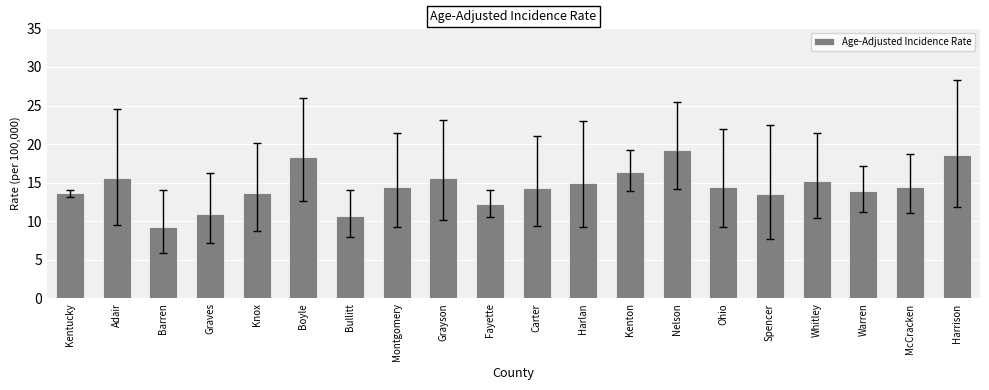

What is the sum of the values at Graves and Barren?

20.3